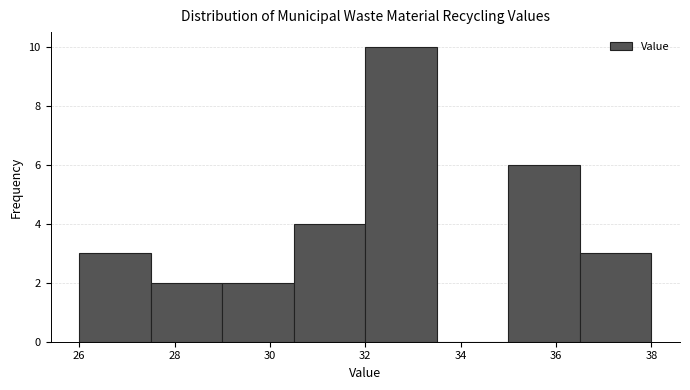

Reading left to right, transcribe this chart: for each bar, give the range it covers on the x-axis and its height. Neither the bar edges nor the heights are printed on the chart, so give them approximately, as read against the axes.

26.0 to 27.5: 3
27.5 to 29.0: 2
29.0 to 30.5: 2
30.5 to 32.0: 4
32.0 to 33.5: 10
33.5 to 35.0: 0
35.0 to 36.5: 6
36.5 to 38.0: 3